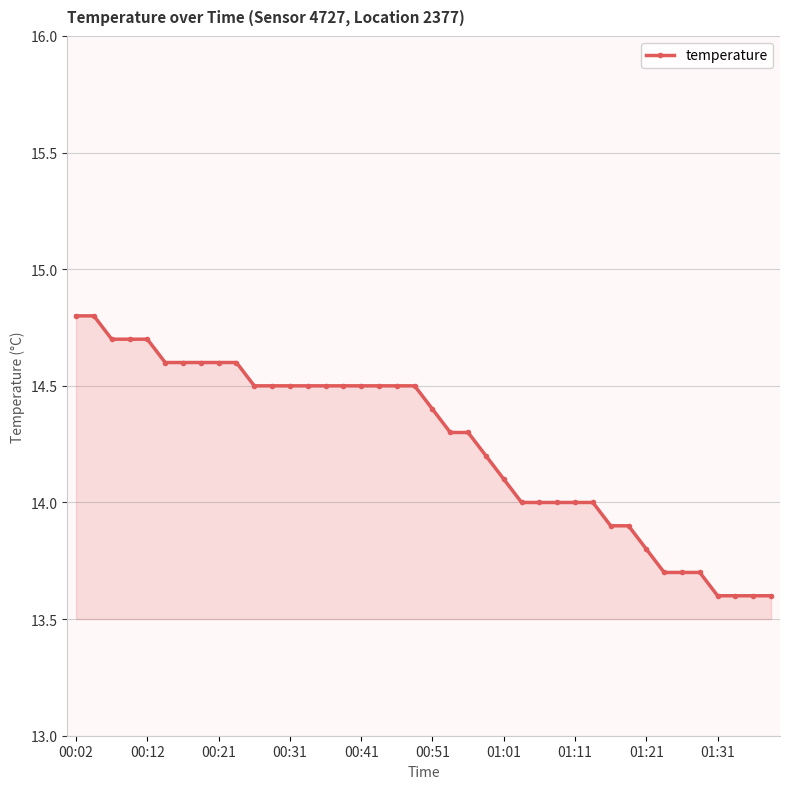

How many lines are shown in the chart?

1